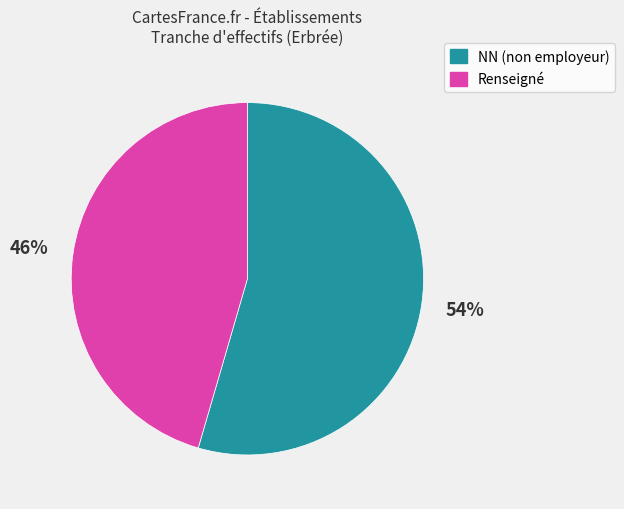

Count the number of slices in the pie.

2